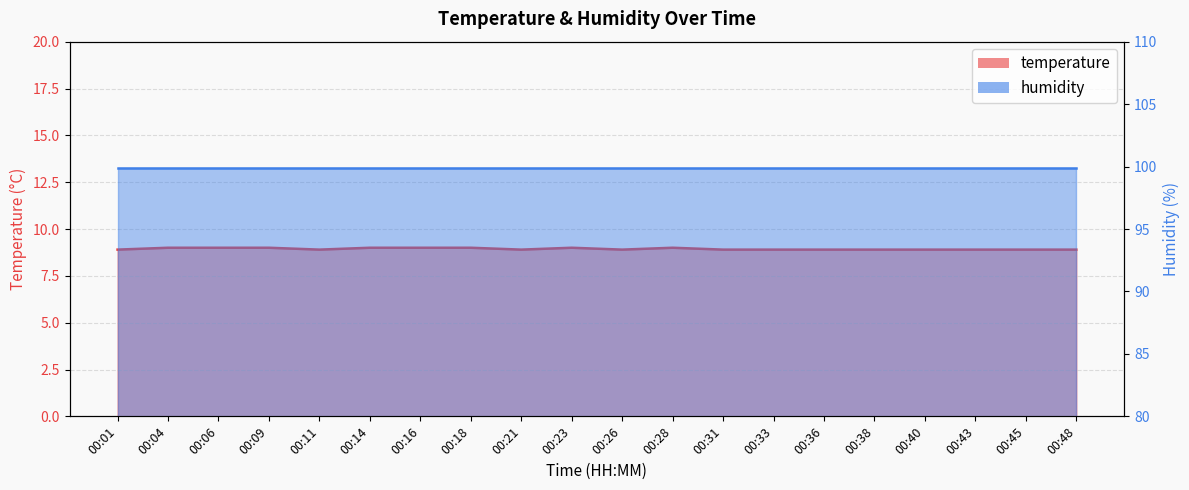

What is the smallest value displayed?

8.9